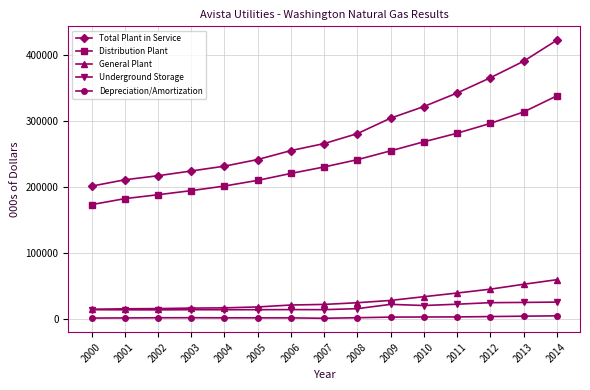

True or false: Distribution Plant and General Plant cross at least once.

False